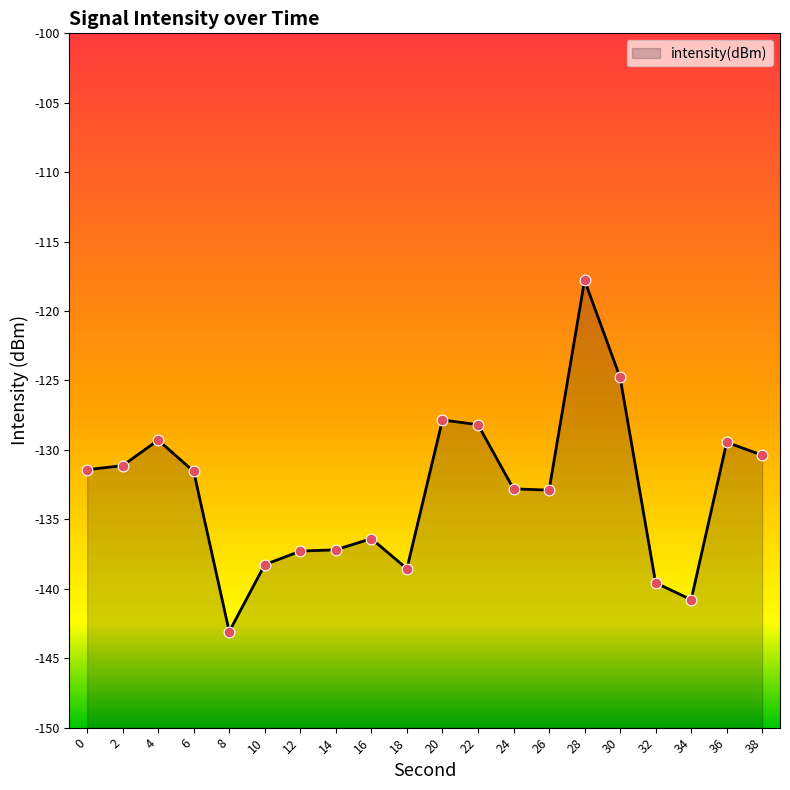

What is the change in value from 16 to 18?

-2.2